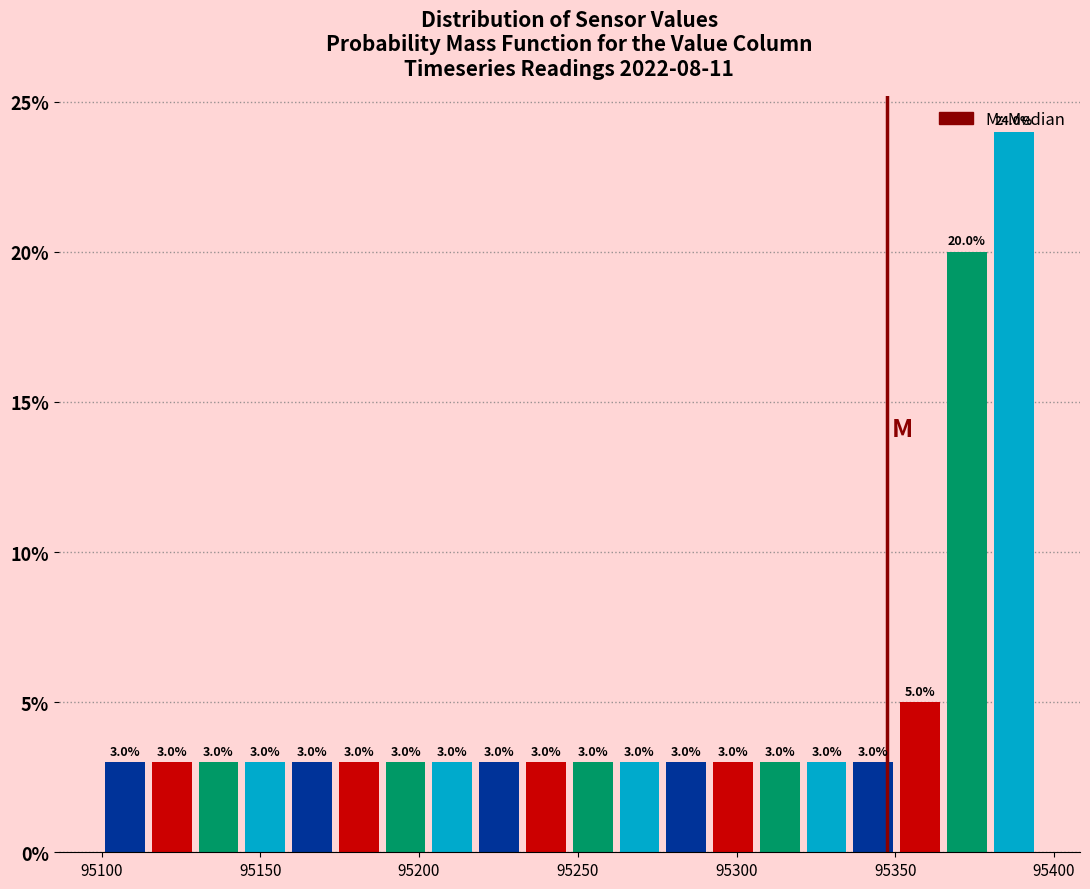

Read against the x-axis, roughly where is the centre of the tallest bar?

95385